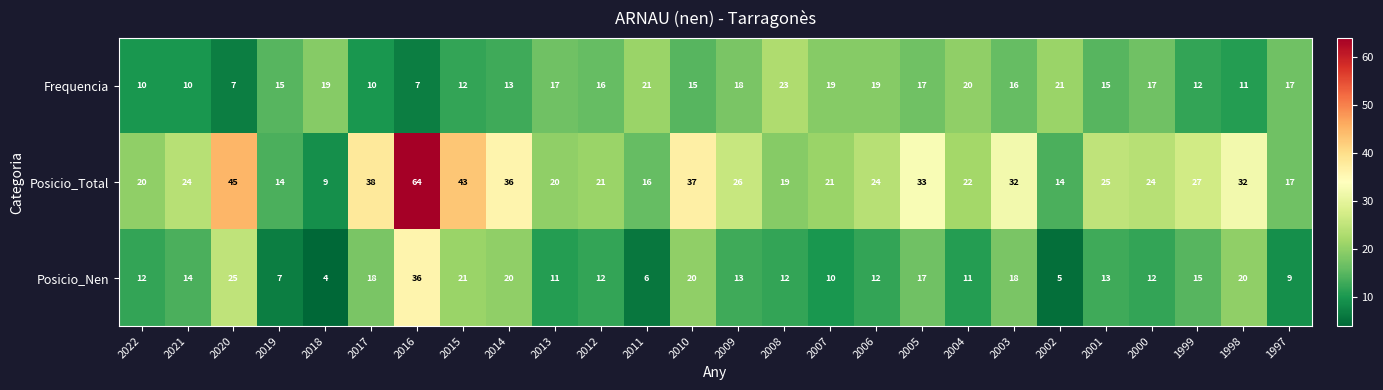

Which label corresponds to the smallest value in the chart?

2018